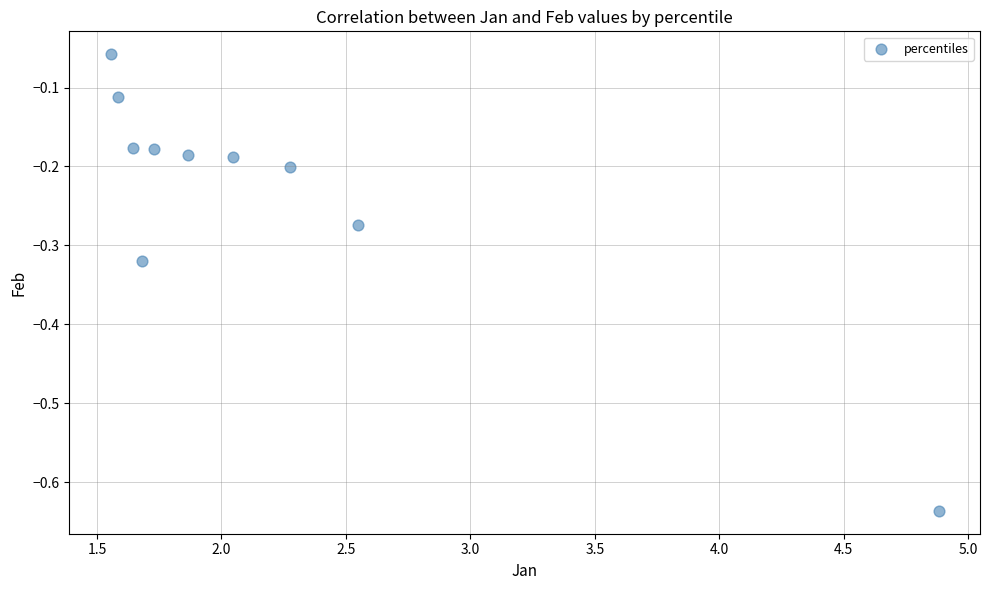

What is the range of X values (max minus min)?

3.3